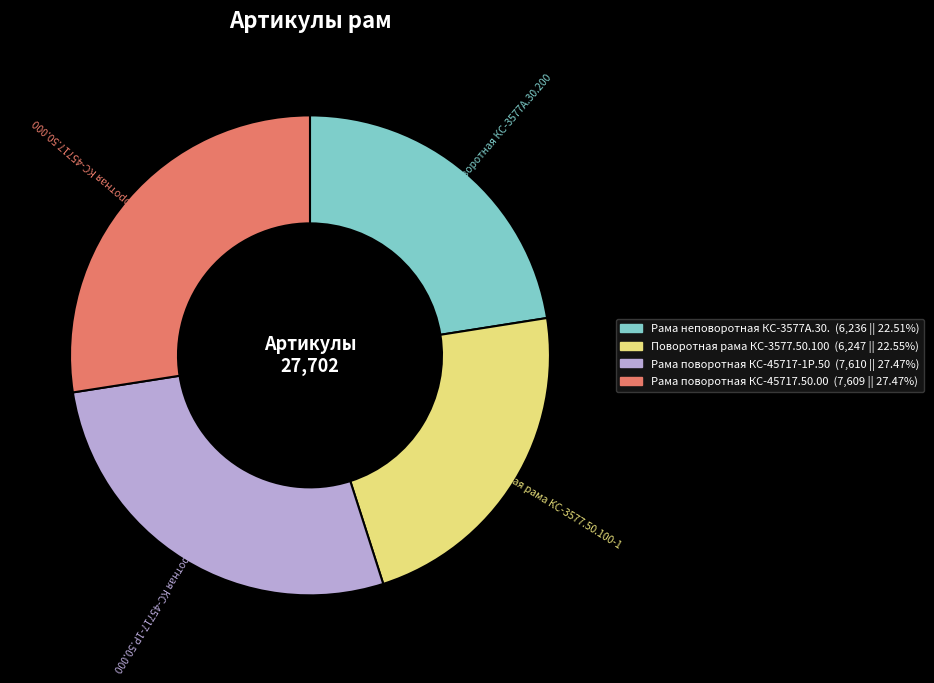

Do Рама неповоротная КС-3577А.30.200 and Поворотная рама КС-3577.50.100-1 together represent more than half of the pie?

No